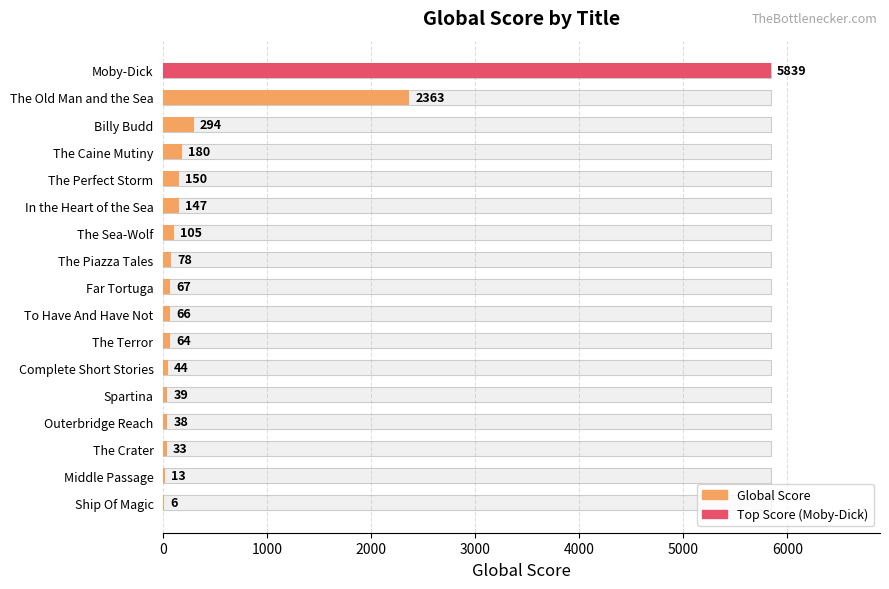

What is the sum of all values?

9526